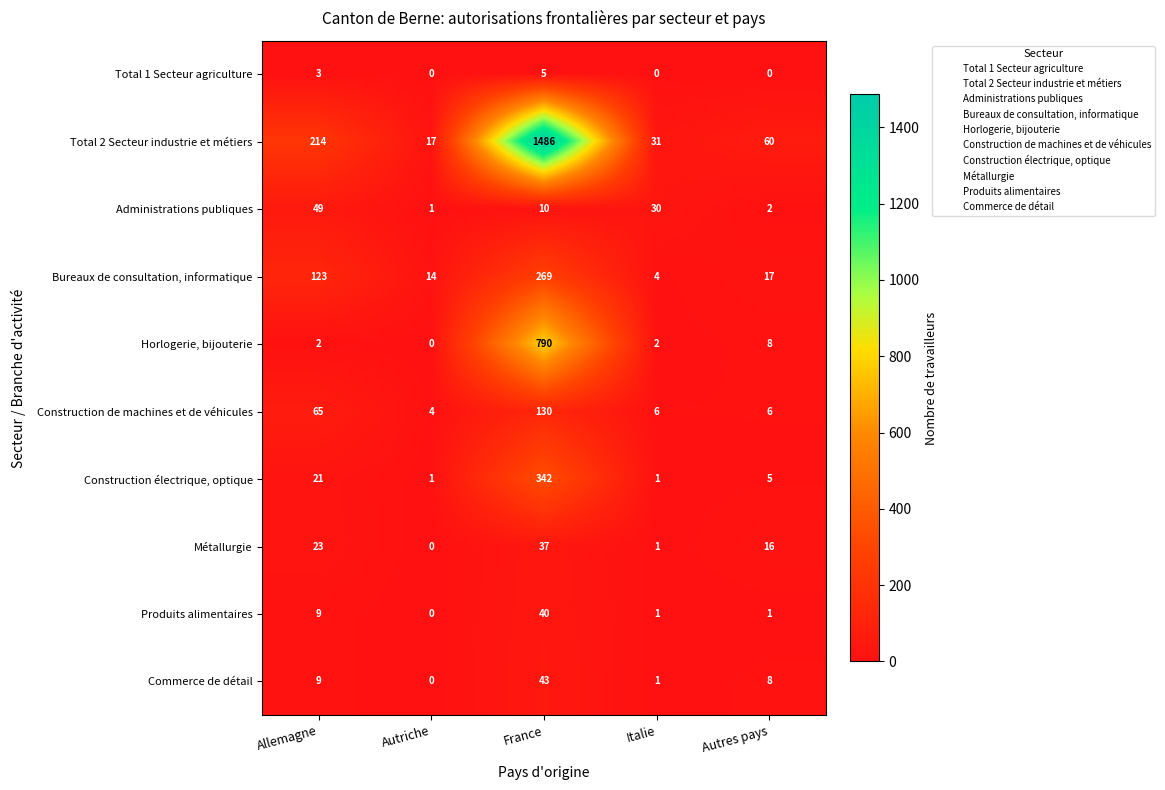

What is the highest value of the Bureaux de consultation, informatique series?

269